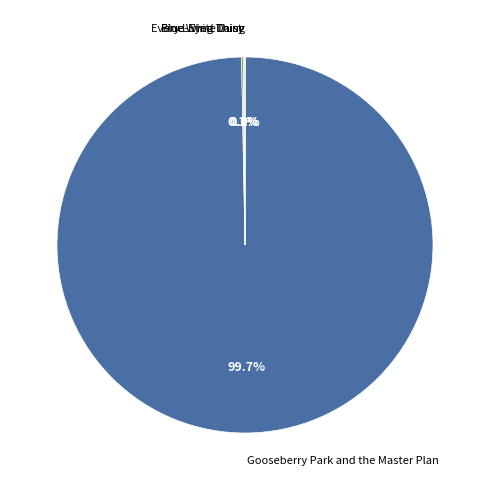

Is there any slice that represents more than half of the pie?

Yes